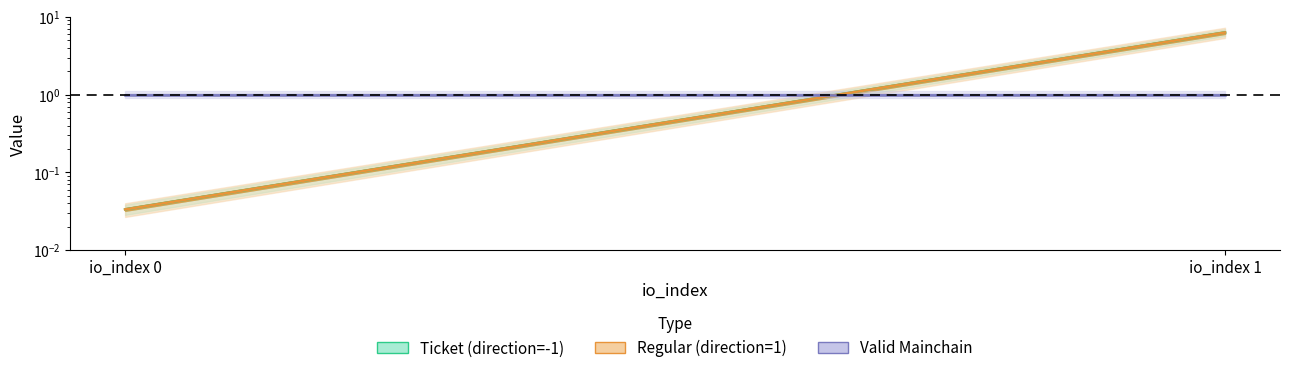

Is the value of Ticket (direction=-1) at io_index 0 greater than the value of Valid Mainchain at io_index 1?

No